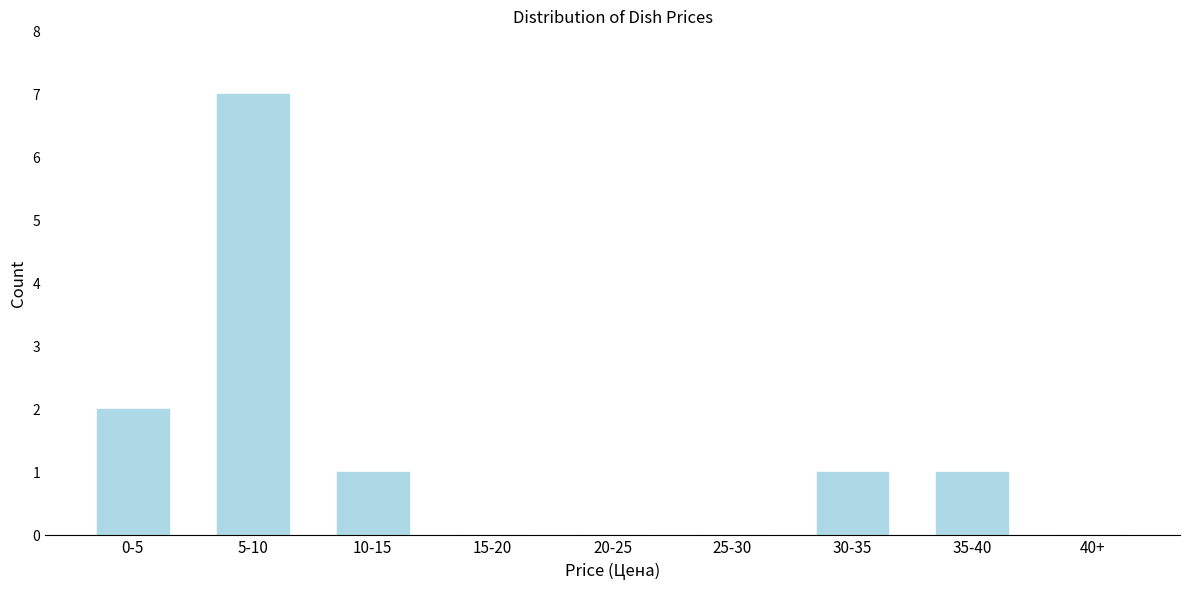

Reading right to left, extract all data points from this chart.

40+=0	35-40=1	30-35=1	25-30=0	20-25=0	15-20=0	10-15=1	5-10=7	0-5=2